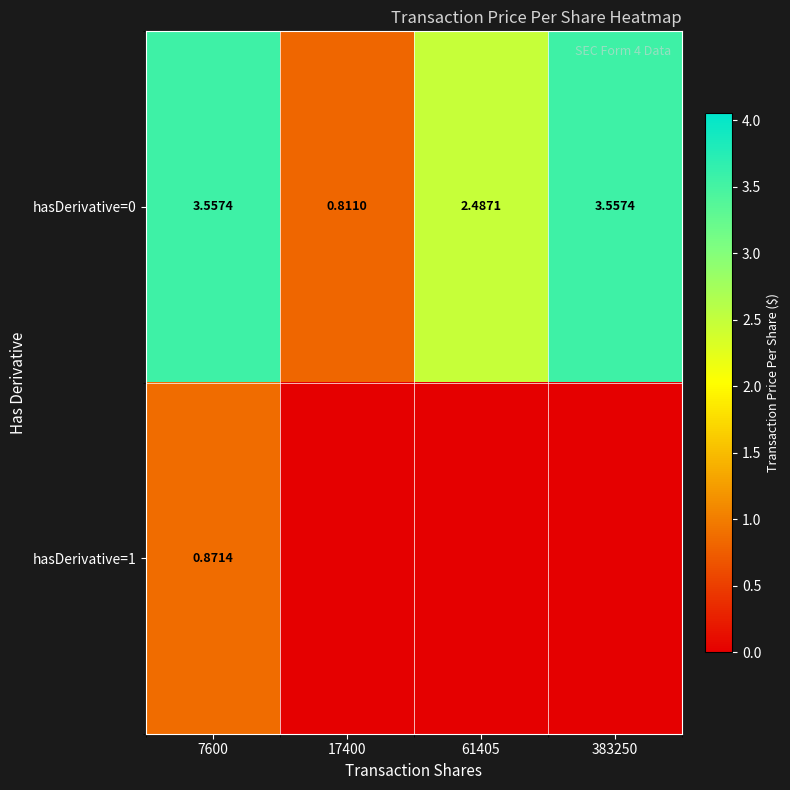

Is it true that hasDerivative=1 equals 0.0 at 17400?

True